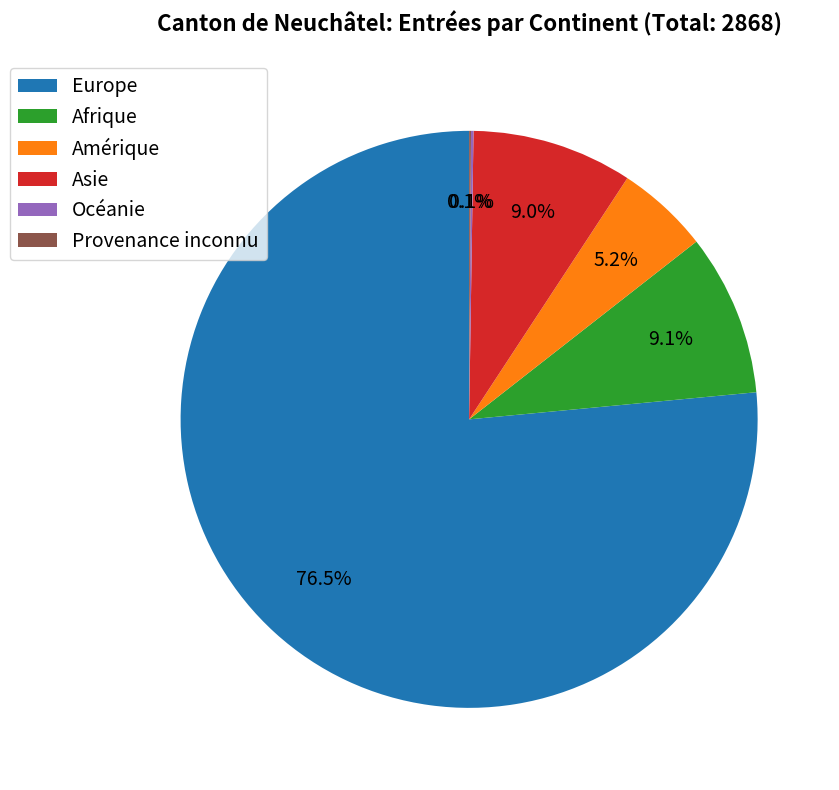

Is Europe the majority of the pie?

Yes